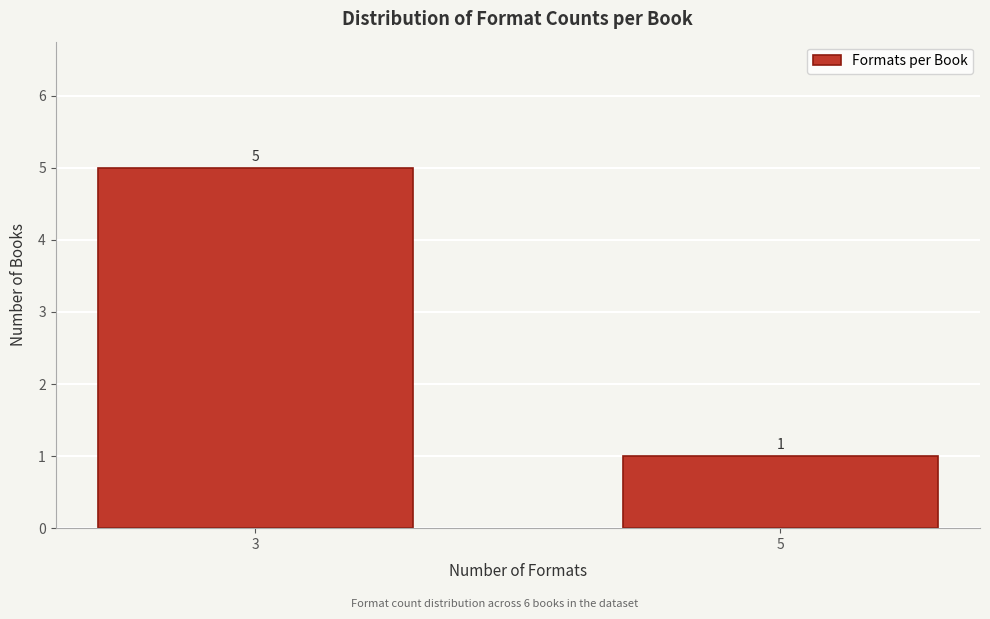

Reading right to left, what are all the values shown in this chart?

1	5